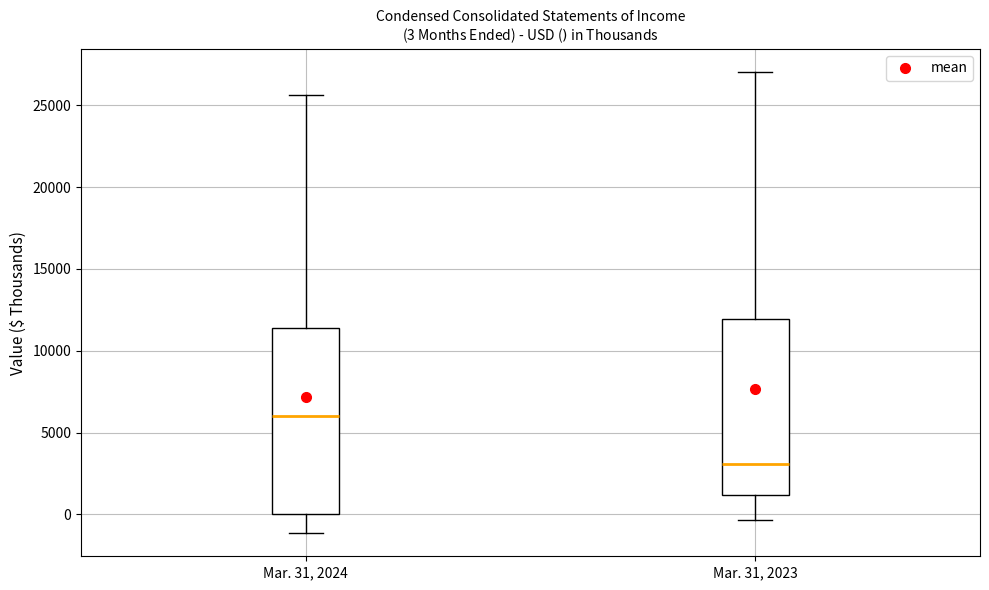

Which box has the highest median line?

Mar. 31, 2024